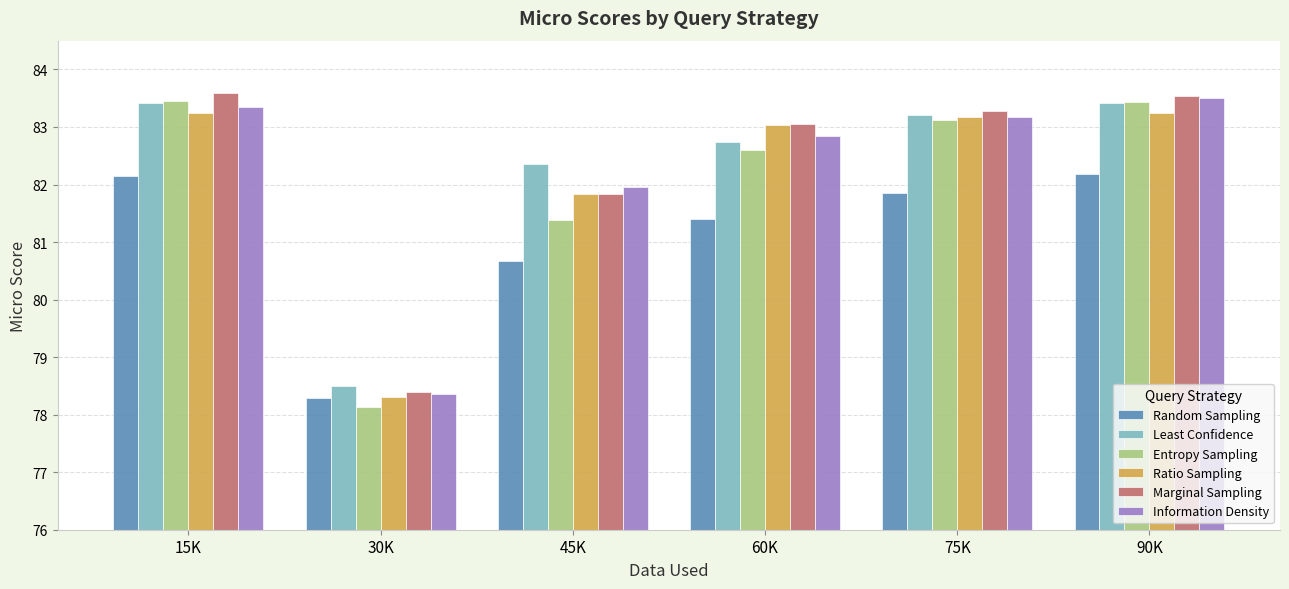

Which series has the largest range (max minus min)?

Entropy Sampling